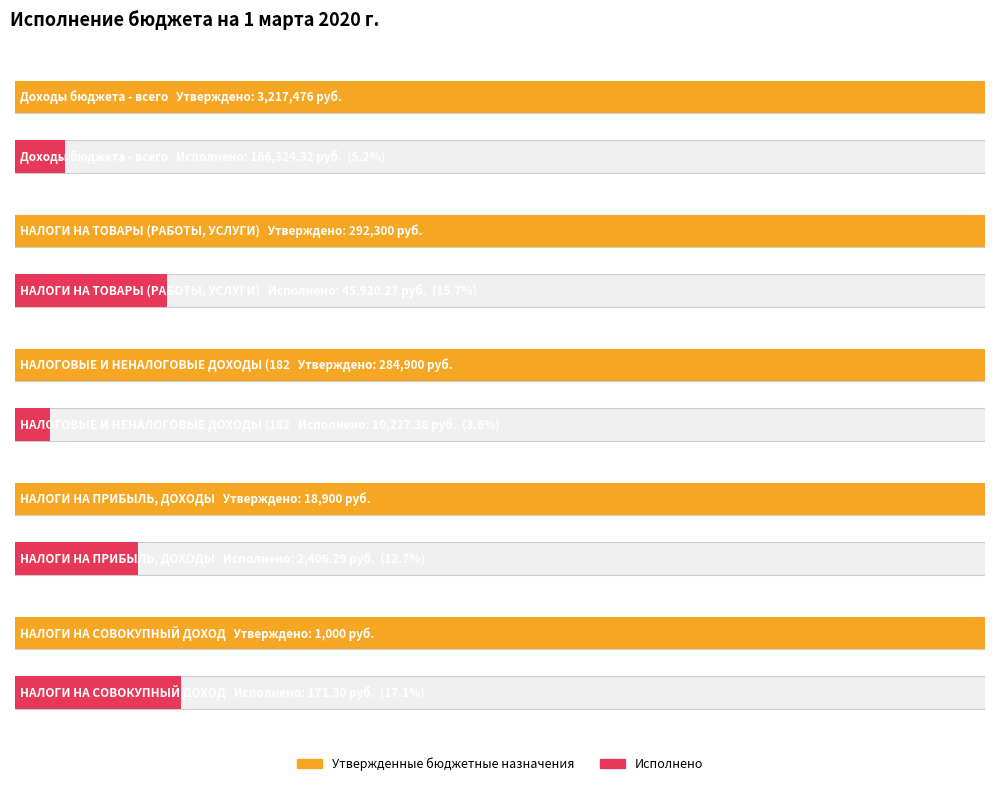

Which series has the widest spread of values?

Утвержденные бюджетные назначения